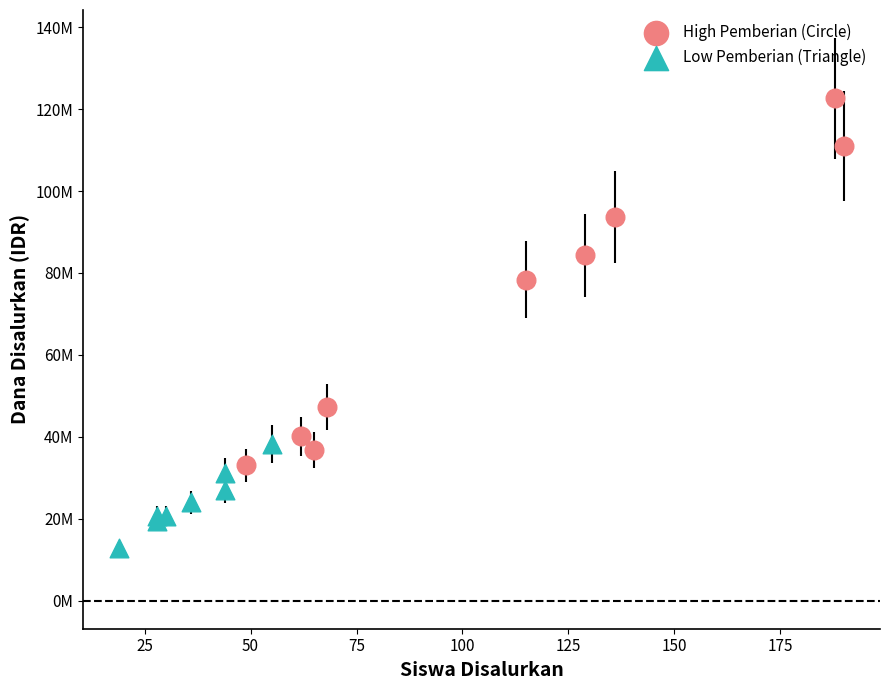

Which series has the widest spread of Y values?

High Pemberian (Circle)